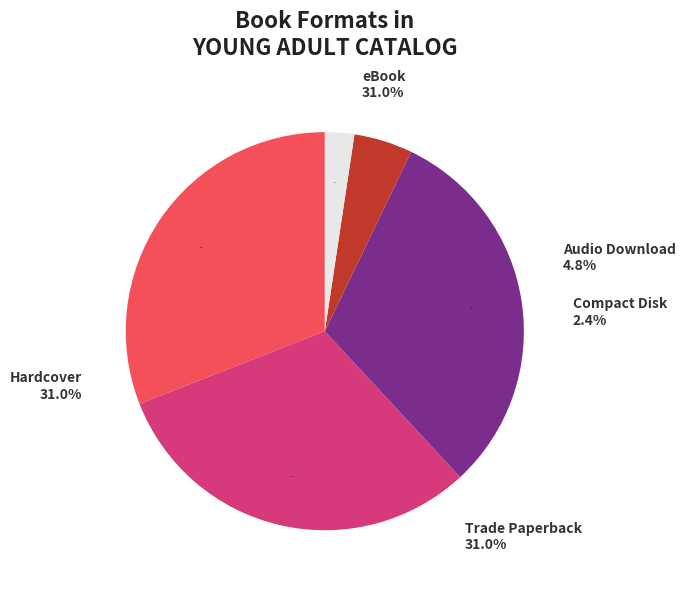

Rank the categories by value from lowest to highest.

Compact Disk, Audio Download, Trade Paperback, Hardcover, eBook